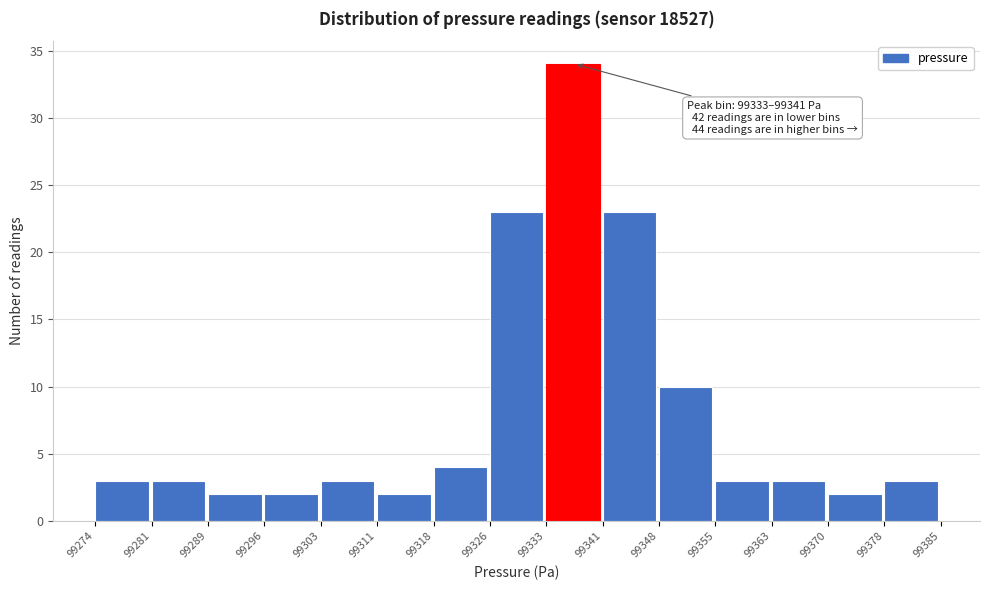

Which range on the x-axis has the tallest bar?

99333 to 99341